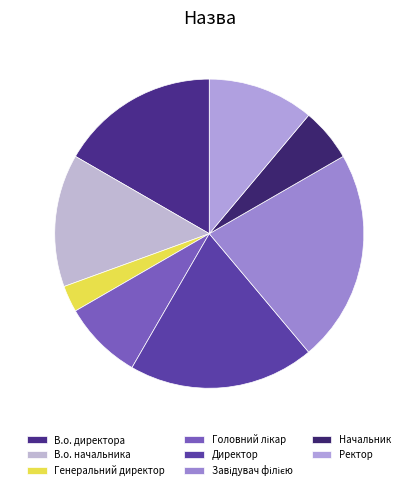

Rank the categories by value from lowest to highest.

Генеральний директор, Начальник, Головний лікар, Ректор, В.о. начальника, В.о. директора, Директор, Завідувач філією